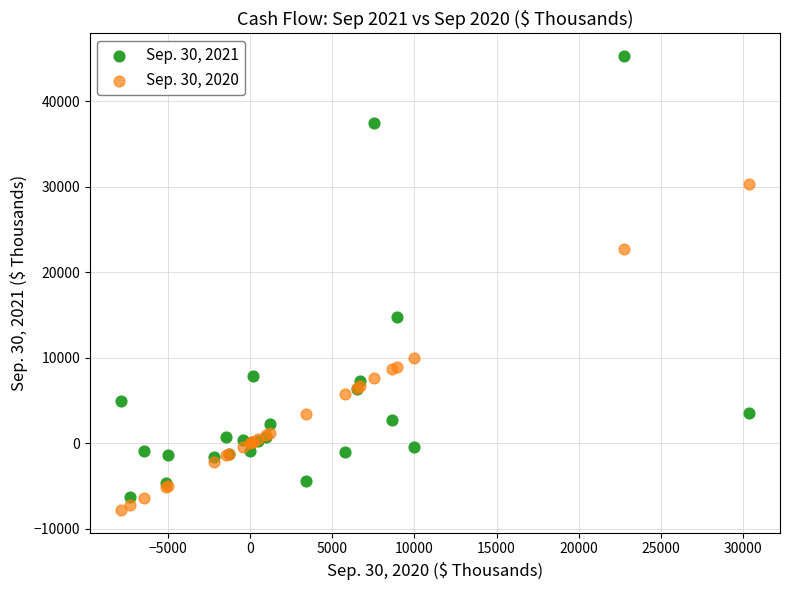

Which series reaches the minimum Y coordinate?

Sep. 30, 2020